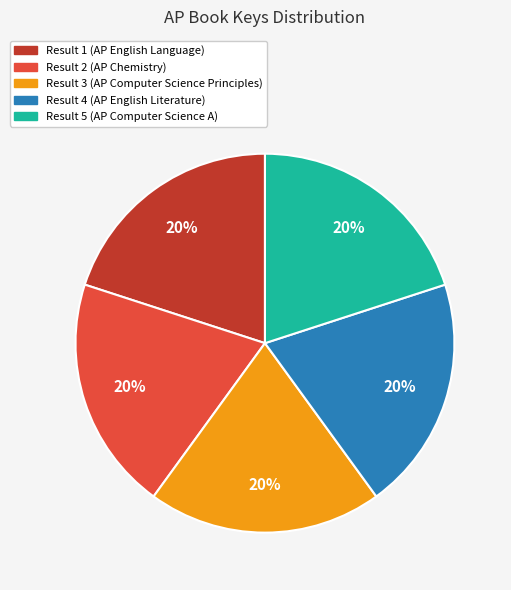

Does any single category account for the majority?

No